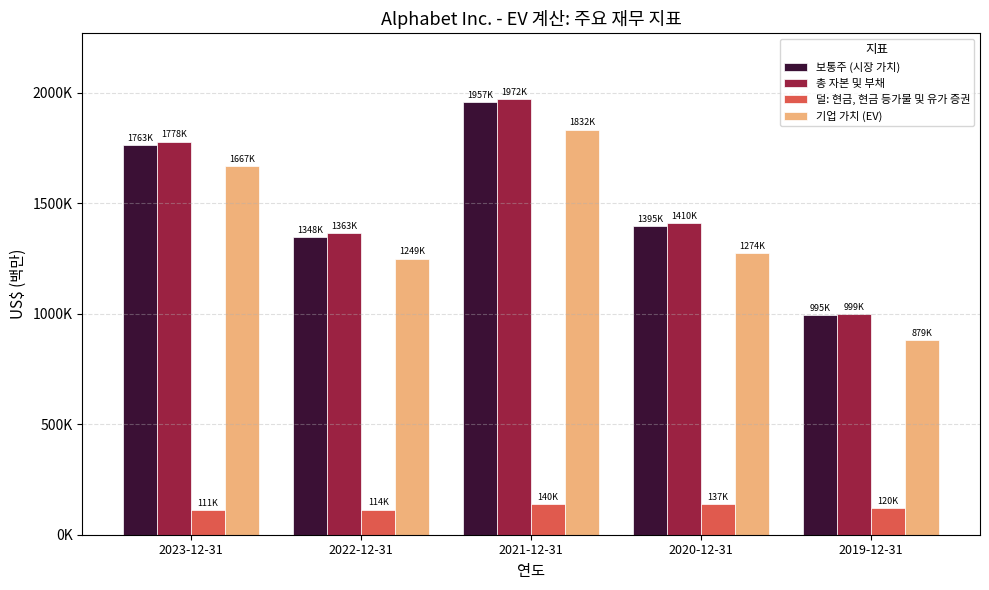

What are all the series names shown in the legend?

보통주 (시장 가치), 총 자본 및 부채, 덜: 현금, 현금 등가물 및 유가 증권, 기업 가치 (EV)